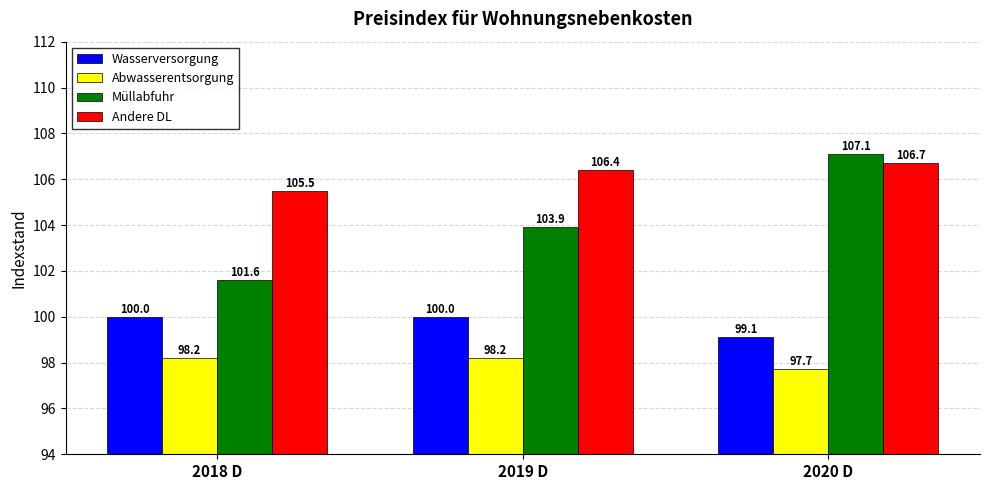

What is the total value across all series at 2019 D?

408.5